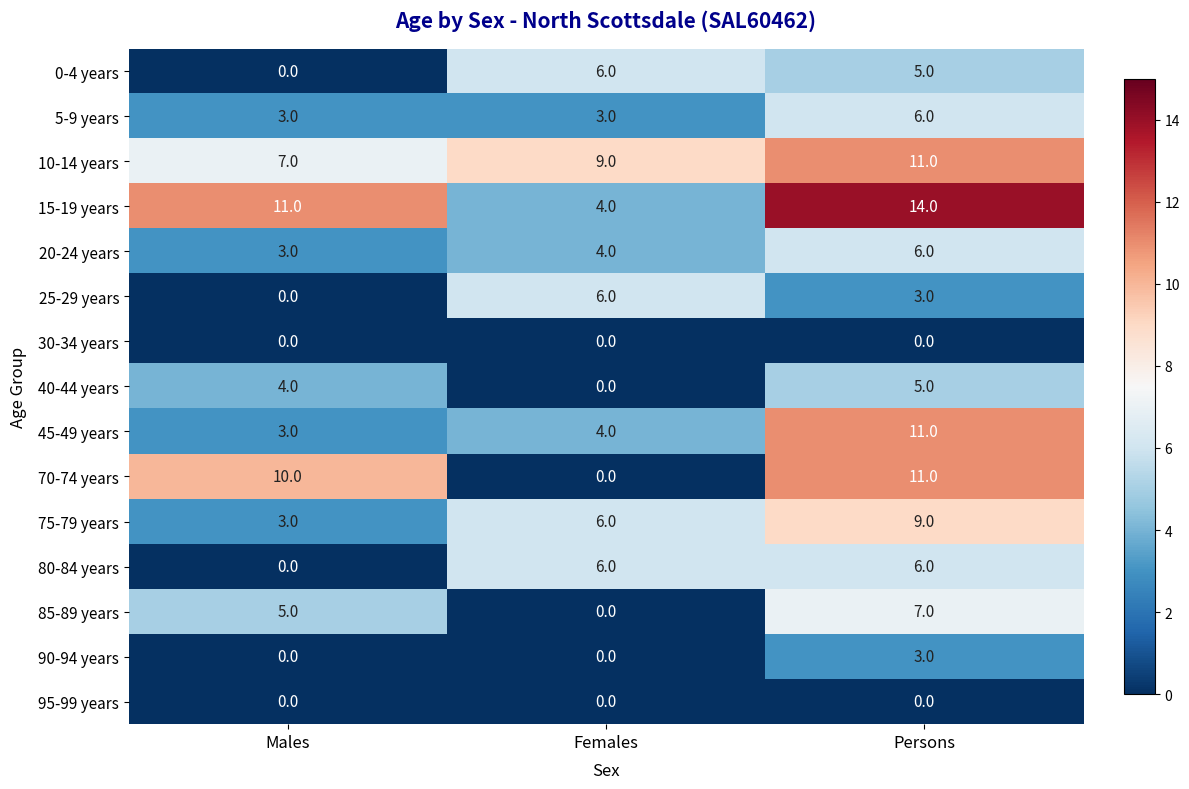

Which category has the highest value in the 70-74 years series?

Persons